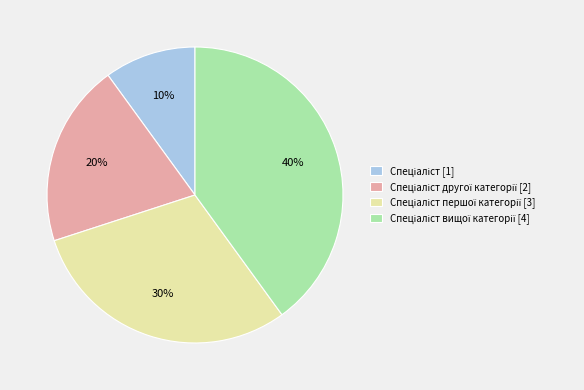

Is there a majority slice in this chart?

No